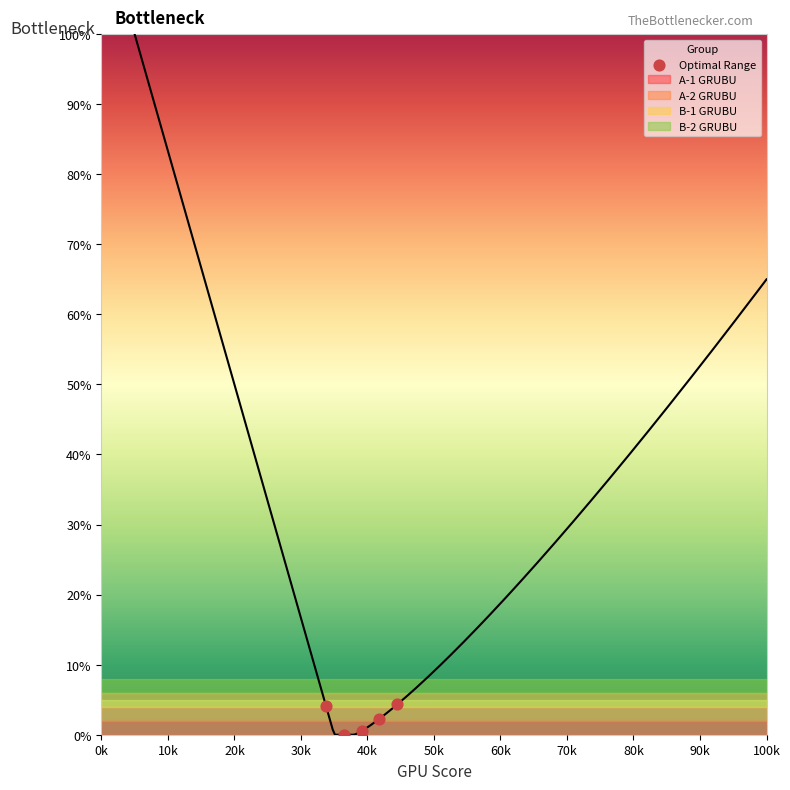

What is the average Y value?

2.2